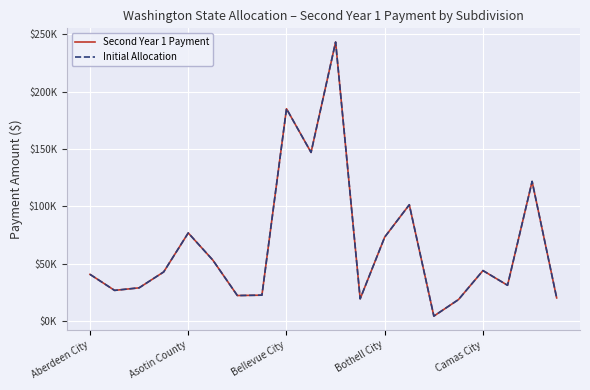

Does the chart have visible grid lines?

Yes